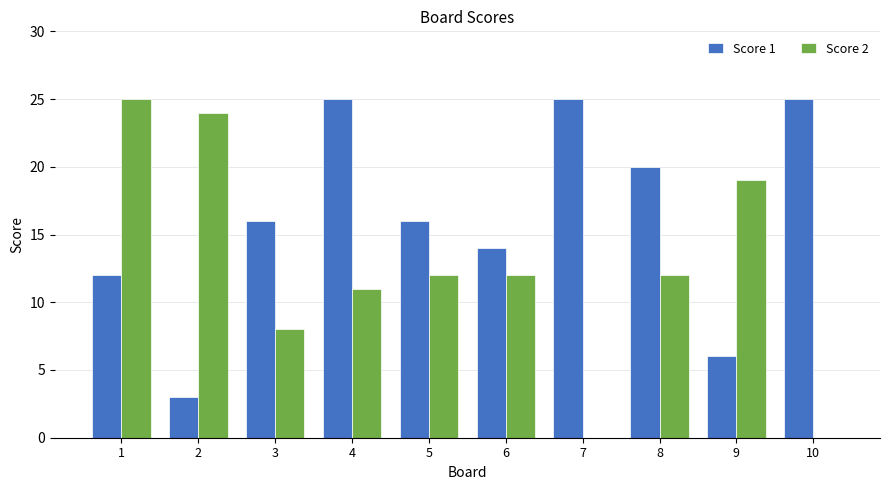

What is the maximum value shown in the chart?

25